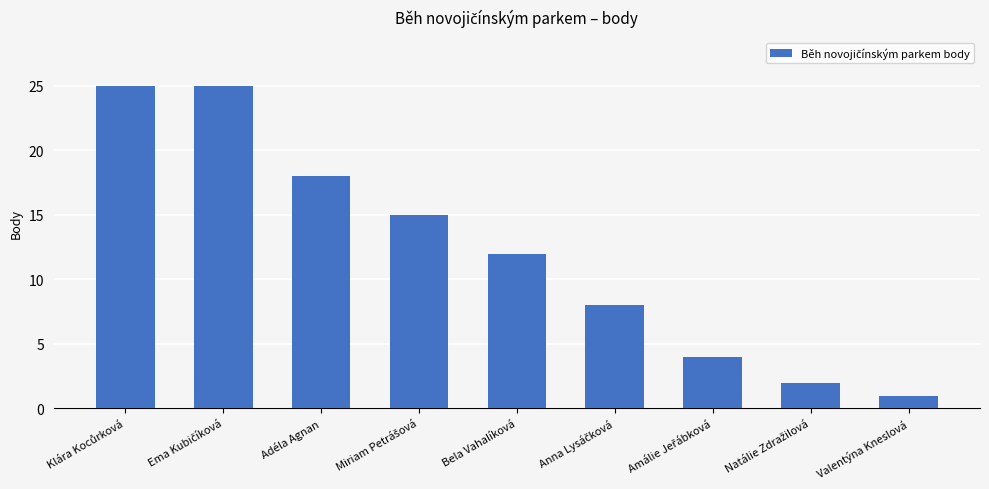

What is the label of the 3rd bar from the left?

Adéla Agnan